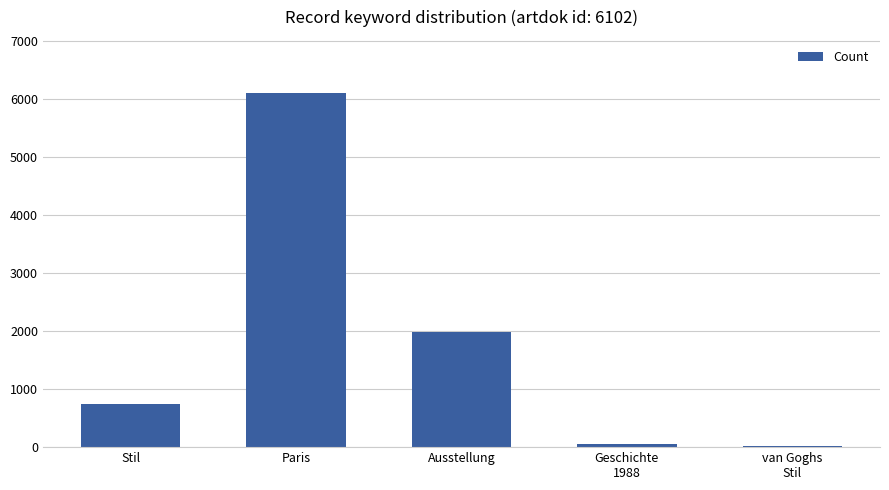

Reading left to right, what are all the values shown in this chart?

750	6102	1989	52	17